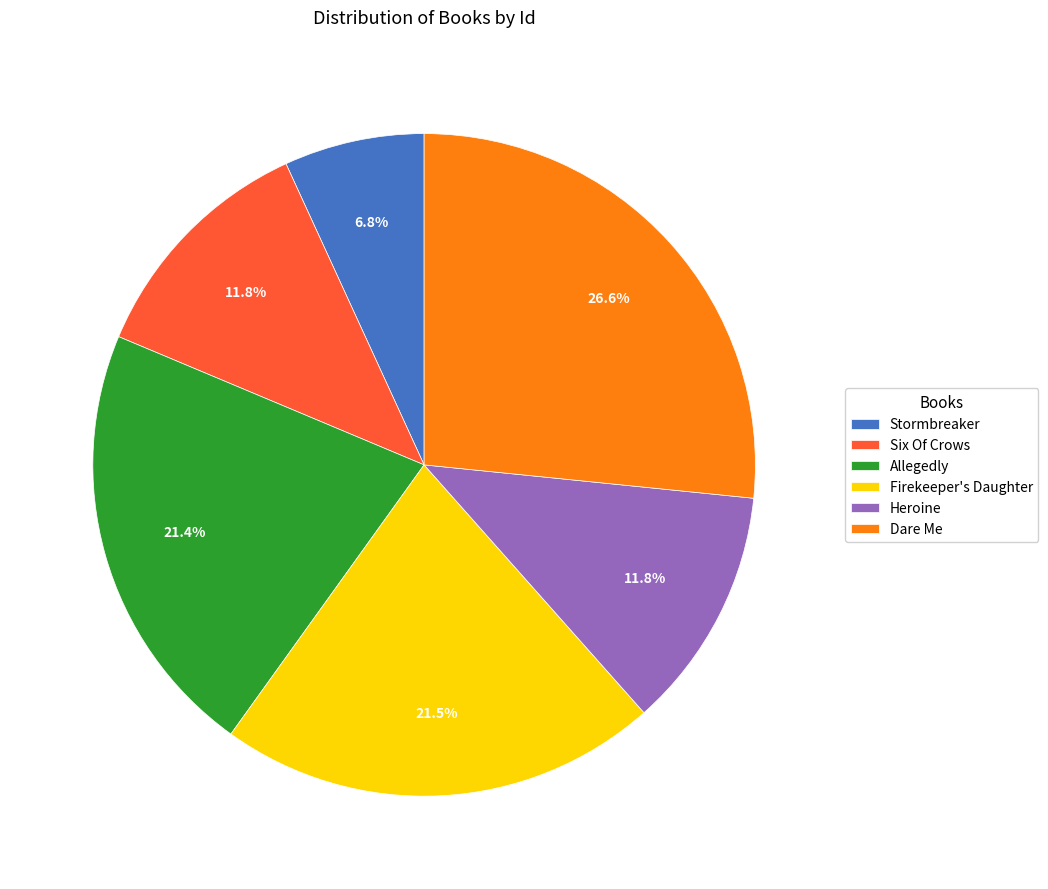

The Allegedly slice represents 13% of the pie. True or false?

False